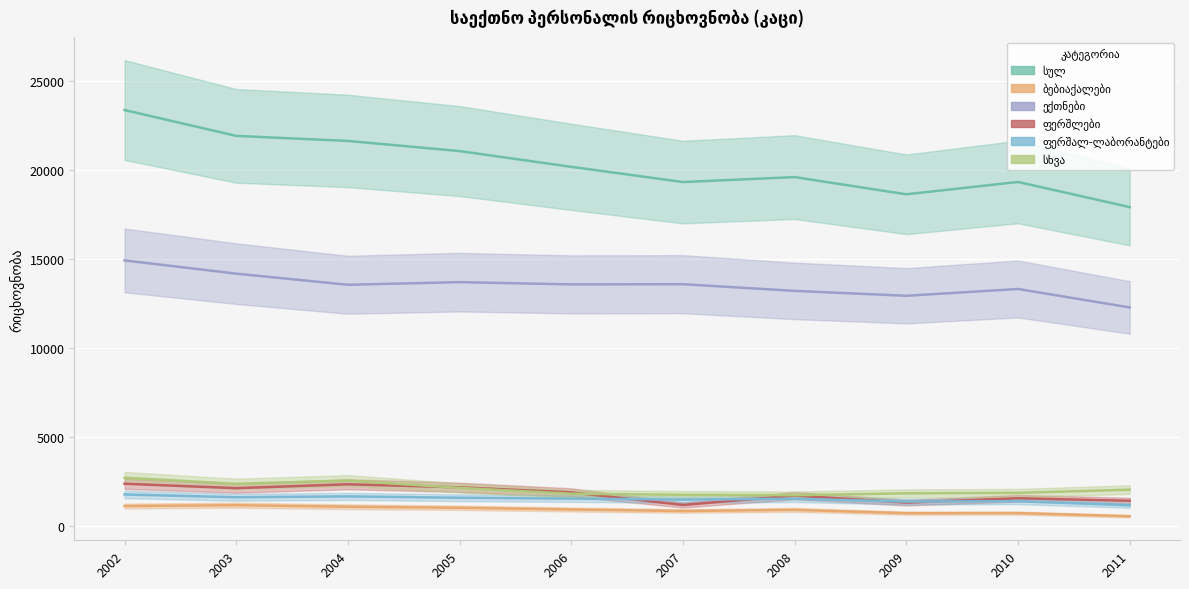

What is the difference between the maximum and second lowest values in the ფერშალ-ლაბორანტები series?

401